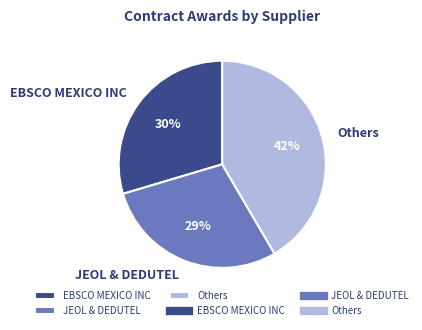

Approximately how many times larger is the value at EBSCO MEXICO INC compared to JEOL & DEDUTEL?

1.0